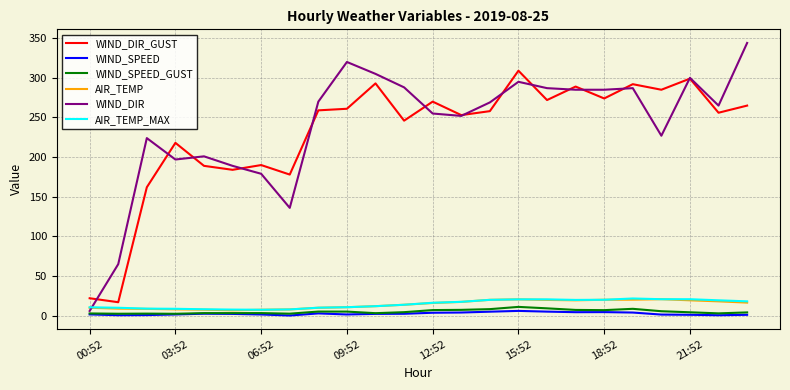

True or false: WIND_DIR and AIR_TEMP_MAX cross at least once.

True